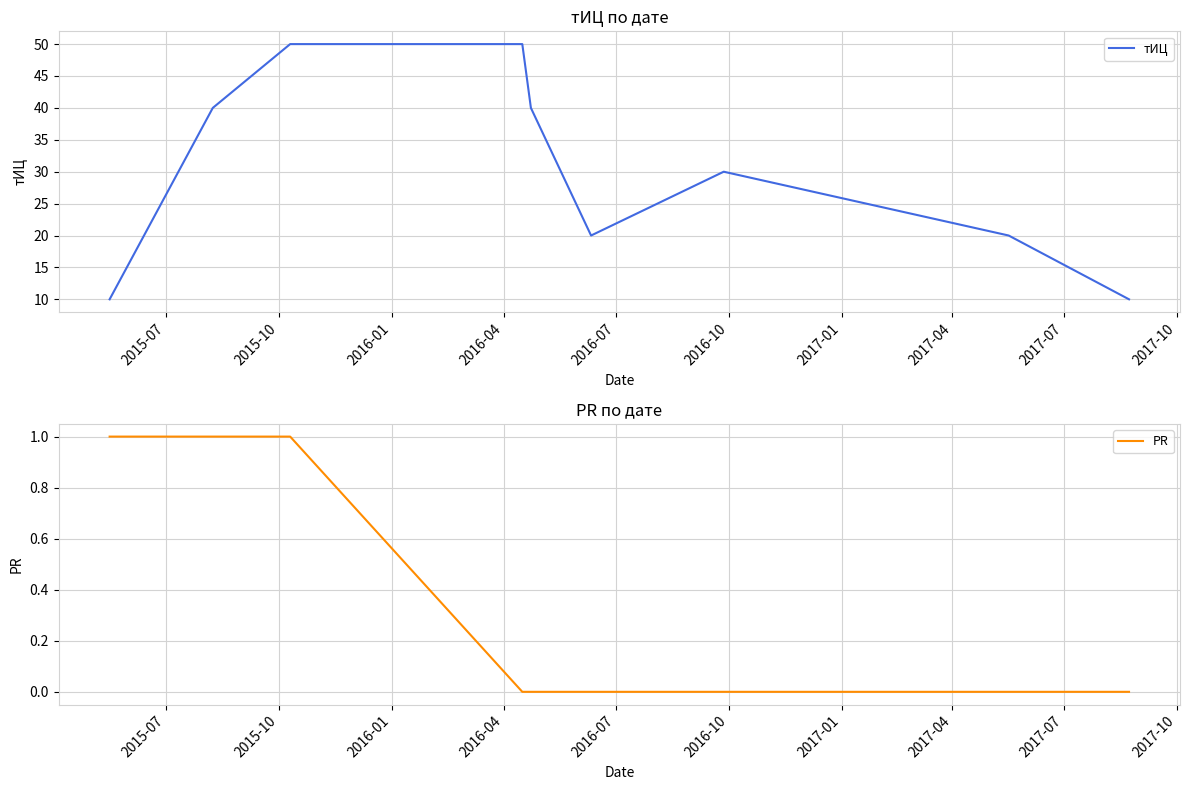

At 2016-04, list the series in order from smallest to largest.

PR, тИЦ